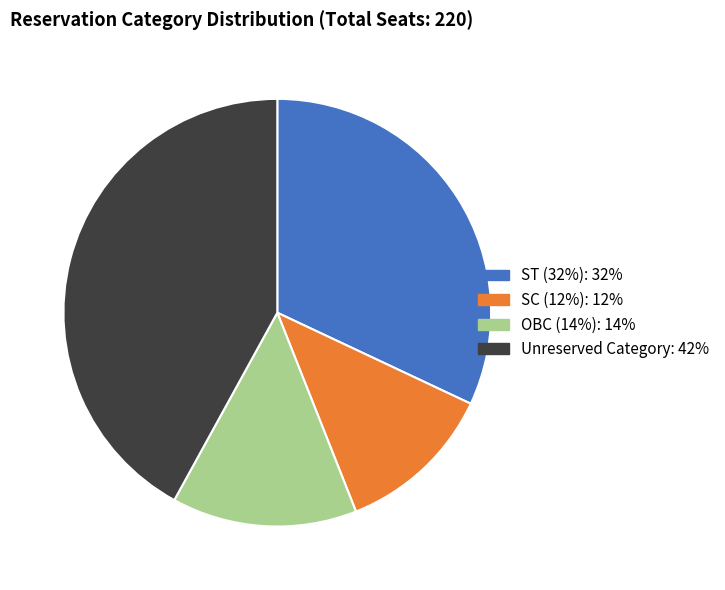

How many slices are in this pie chart?

4